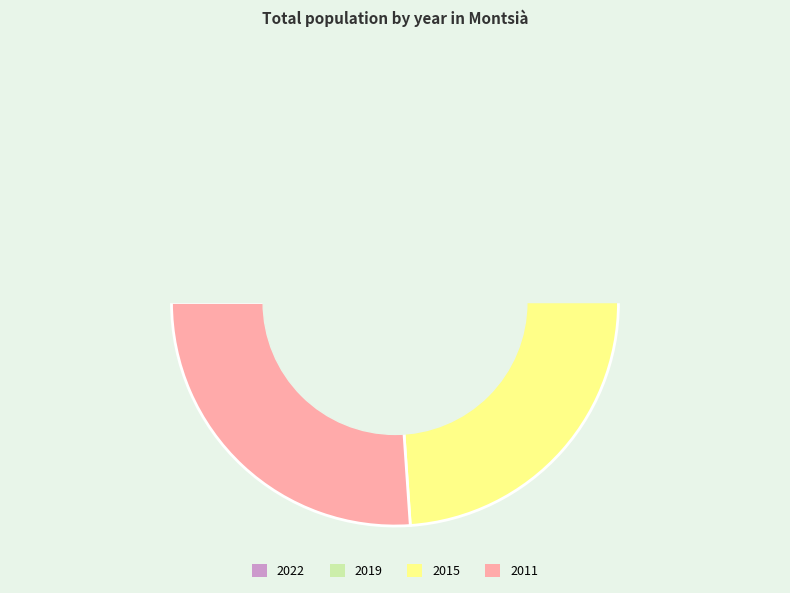

Which slice is the largest?

2011